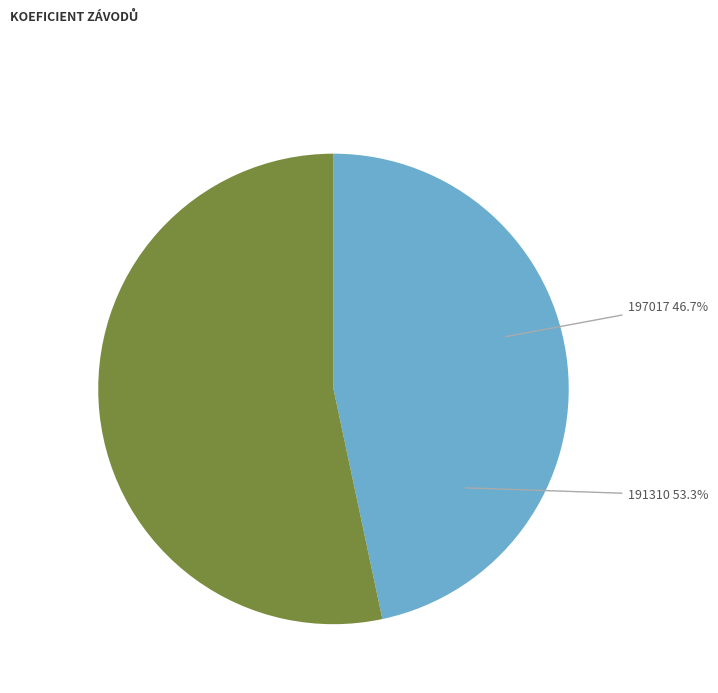

What is the ratio of the value at 191310 to the value at 197017?

1.1